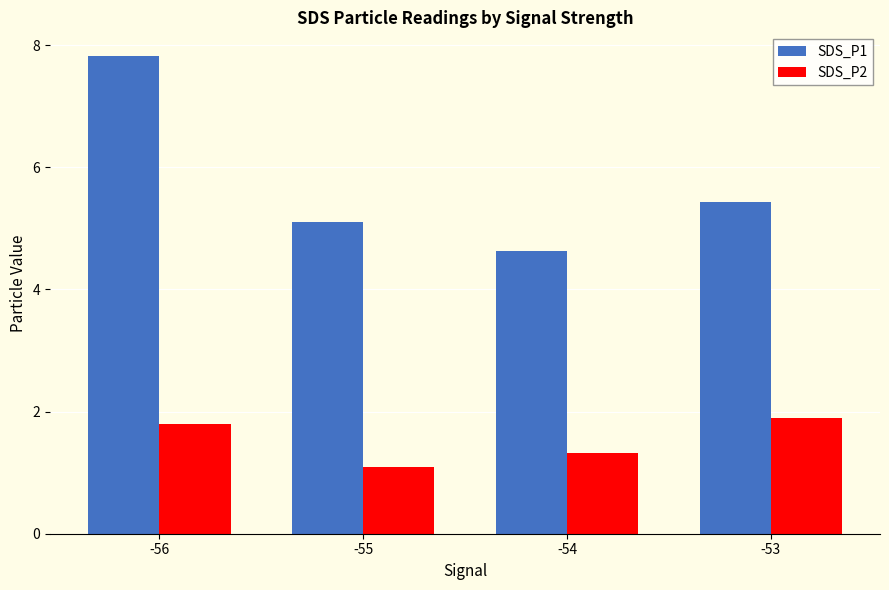

What is the minimum value shown in the chart?

1.1